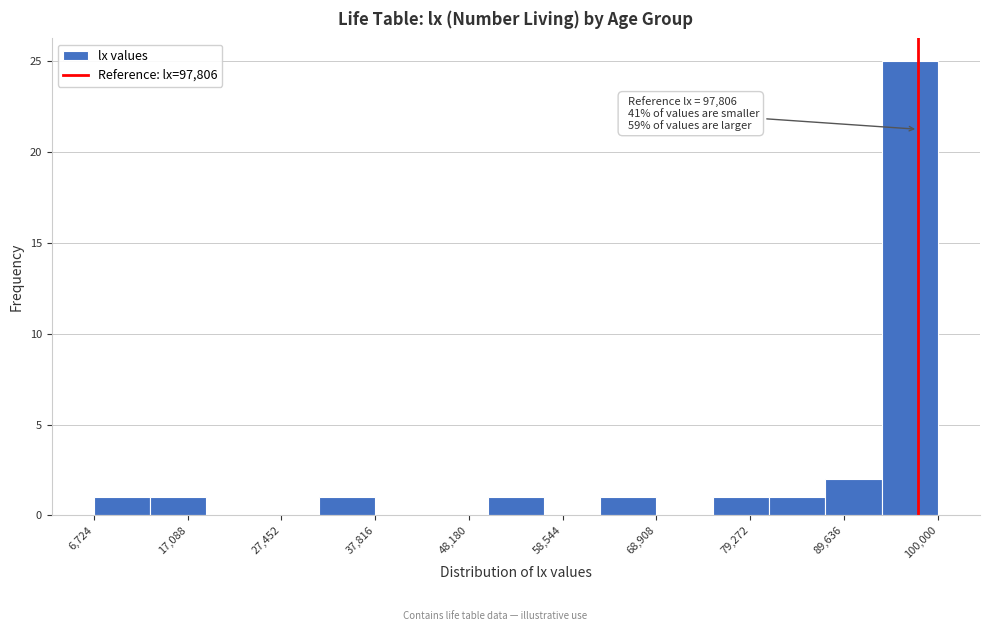

Read against the x-axis, roughly where is the centre of the tallest bar?

96000